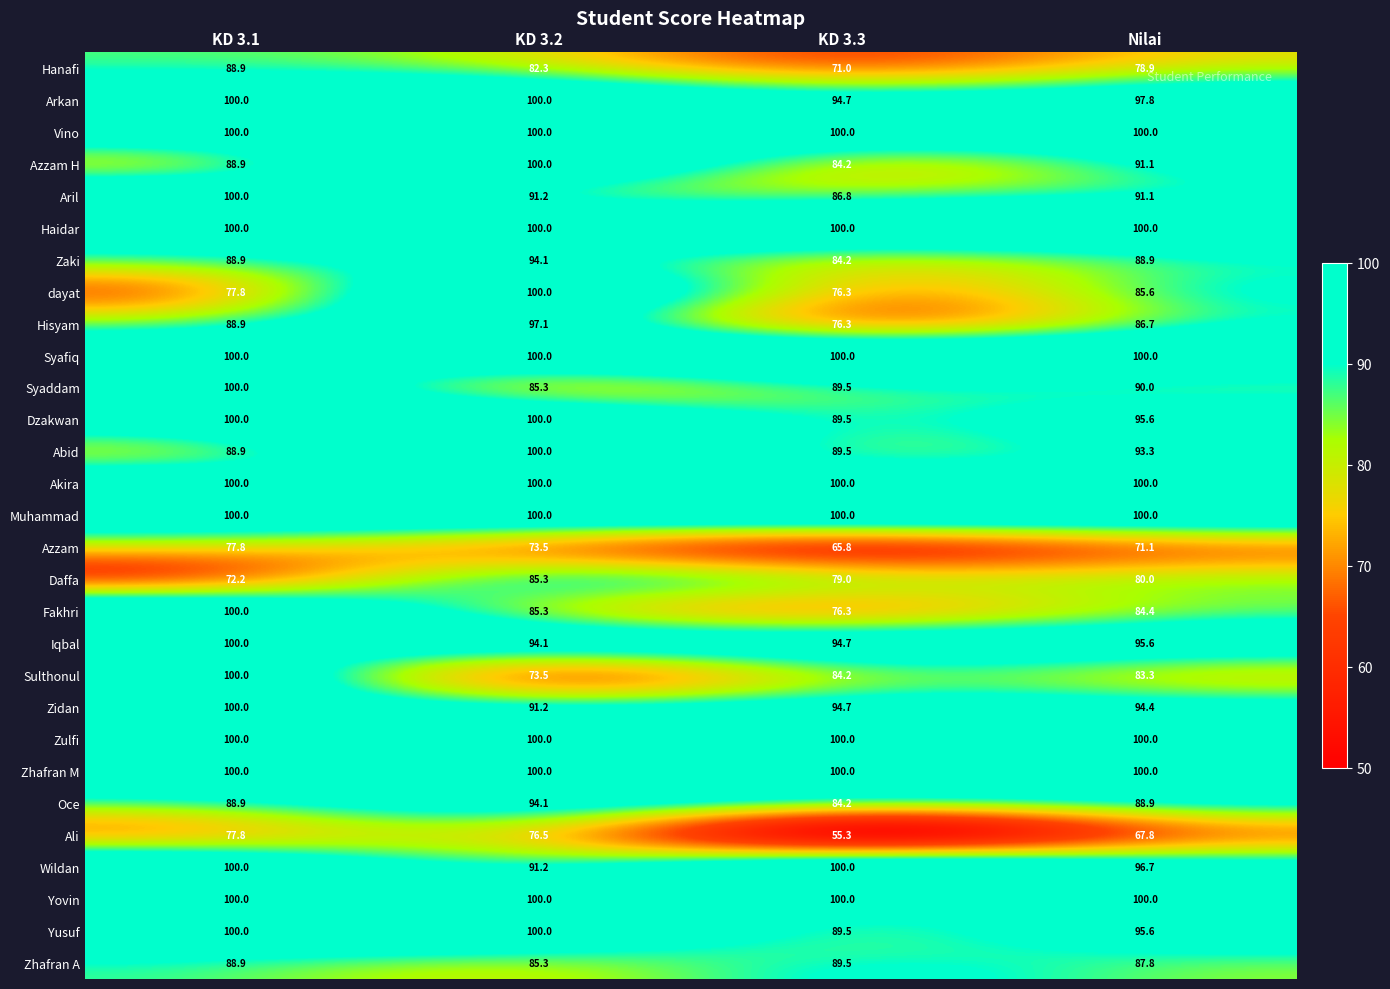

At which label is Hisyam closest to 86?

Nilai